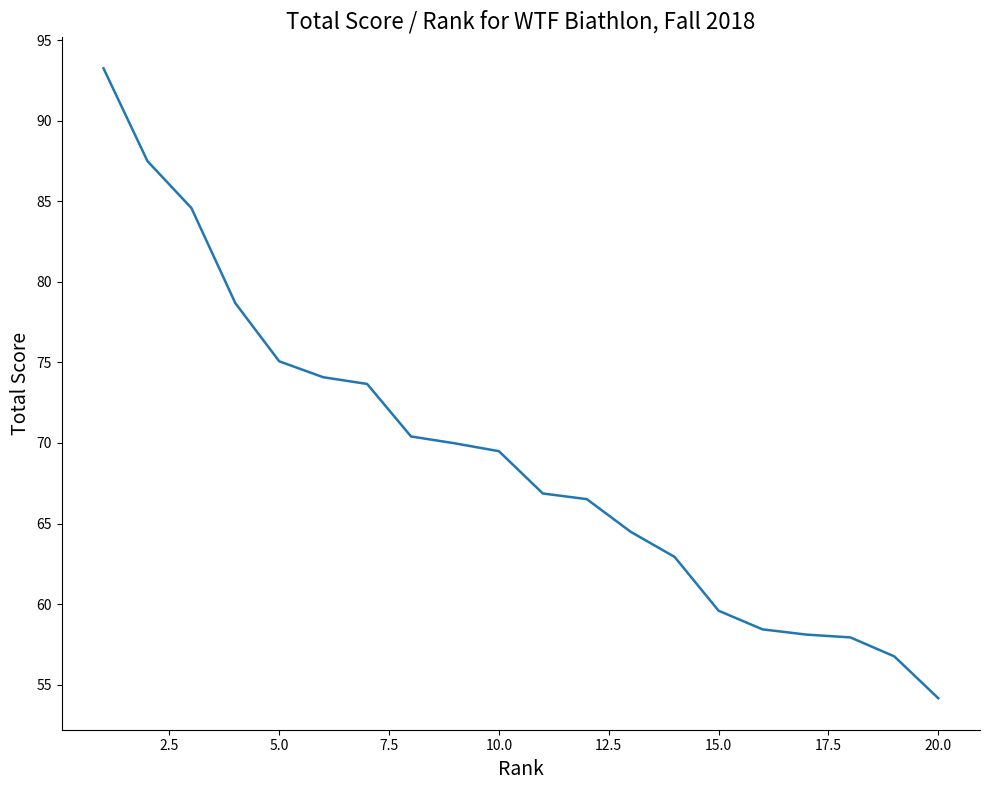

How many distinct data groups are displayed?

1